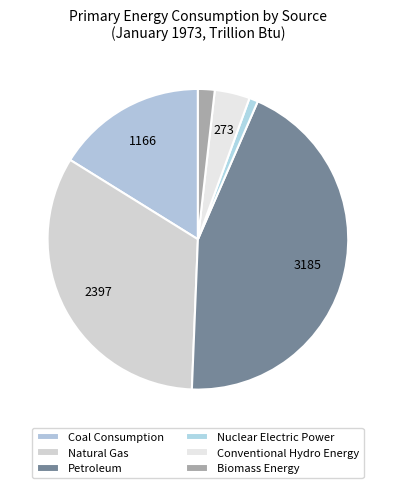

How many segments does this pie chart have?

6